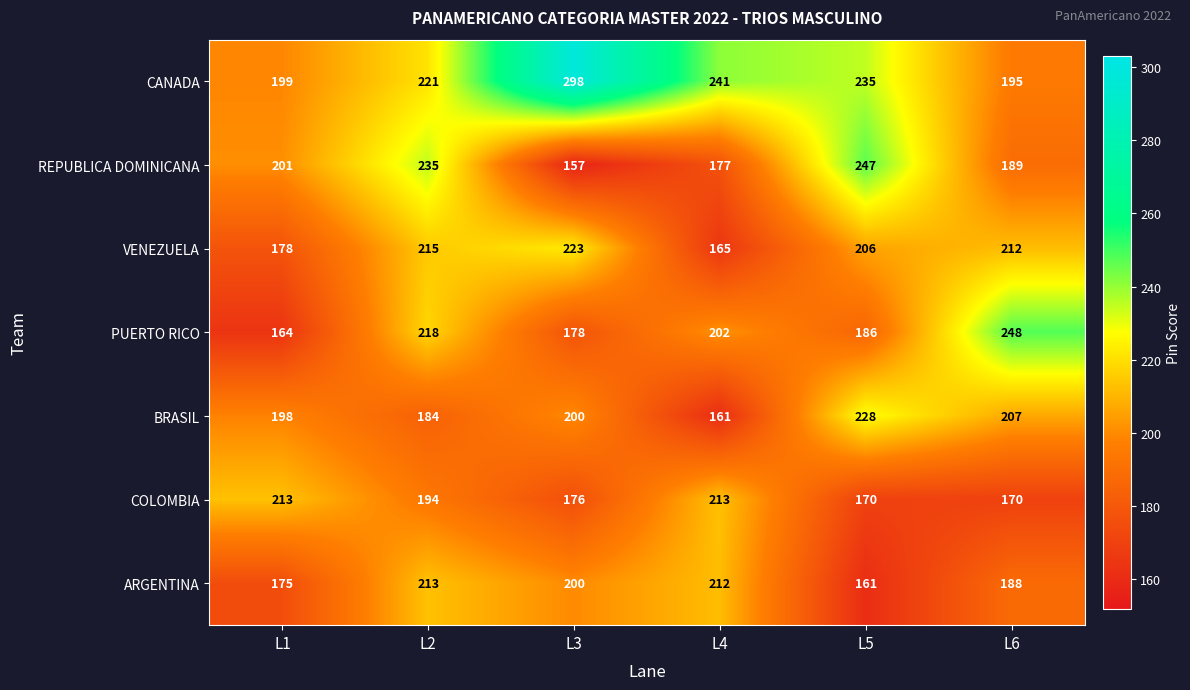

Where is REPUBLICA DOMINICANA nearest to the value 202?

L1